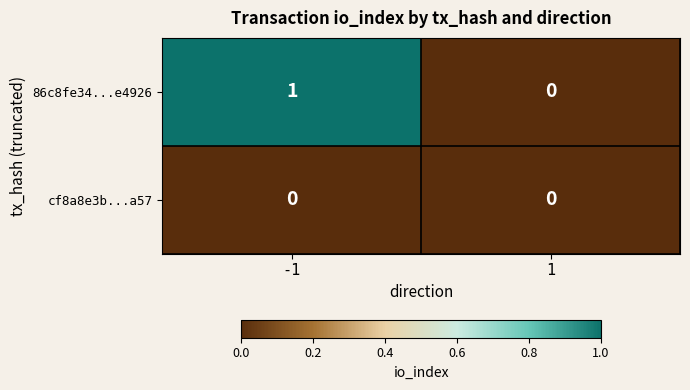

Reading left to right, what are all the values shown in this chart?

86c8fe34...e4926: -1=1	1=0
cf8a8e3b...a57: -1=0	1=0